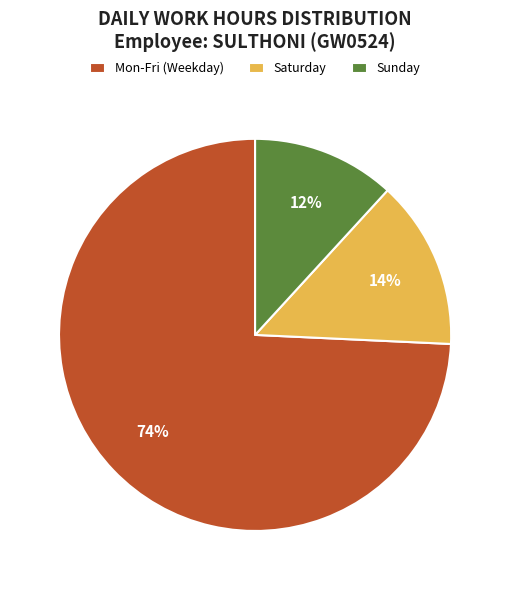

How many slices are in this pie chart?

3